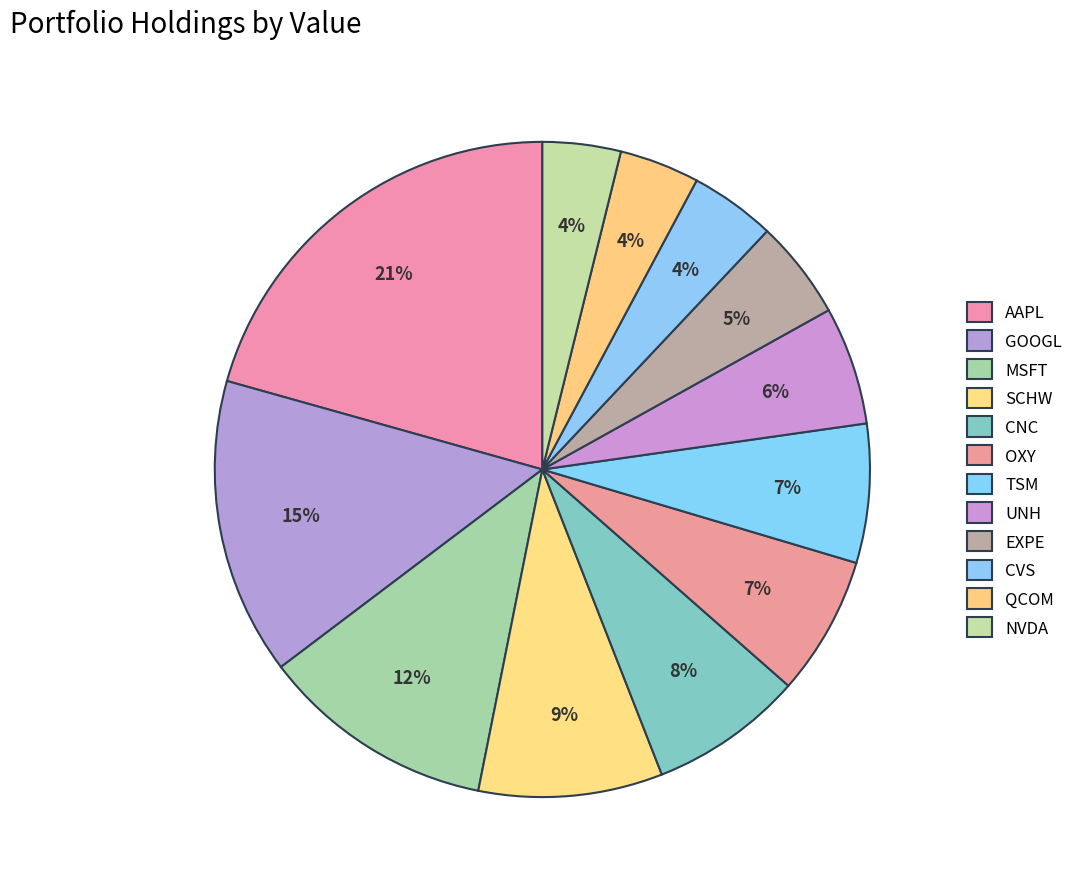

How many segments does this pie chart have?

12